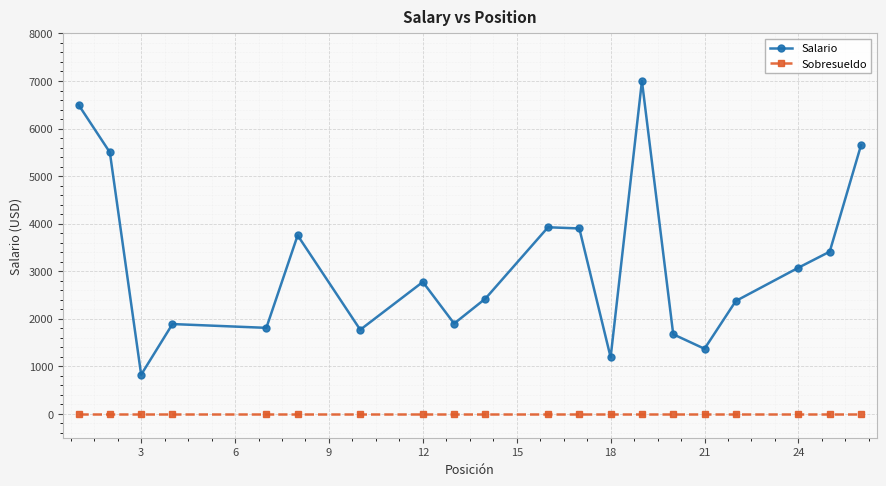

True or false: Sobresueldo and Salario cross at least once.

False